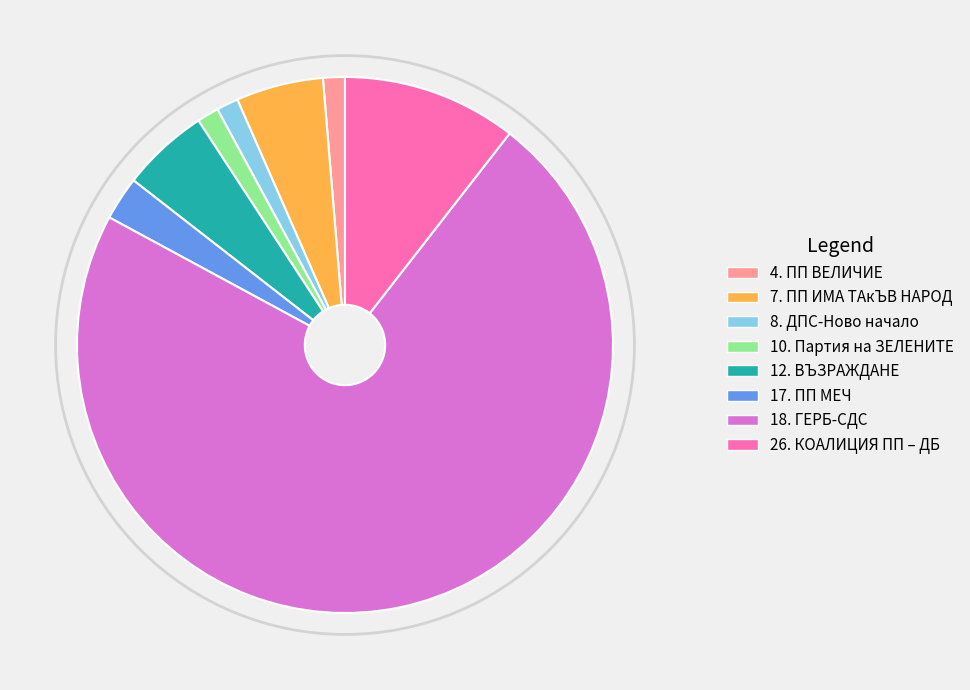

True or false: 8. ДПС-Ново начало accounts for 1% of the total.

True